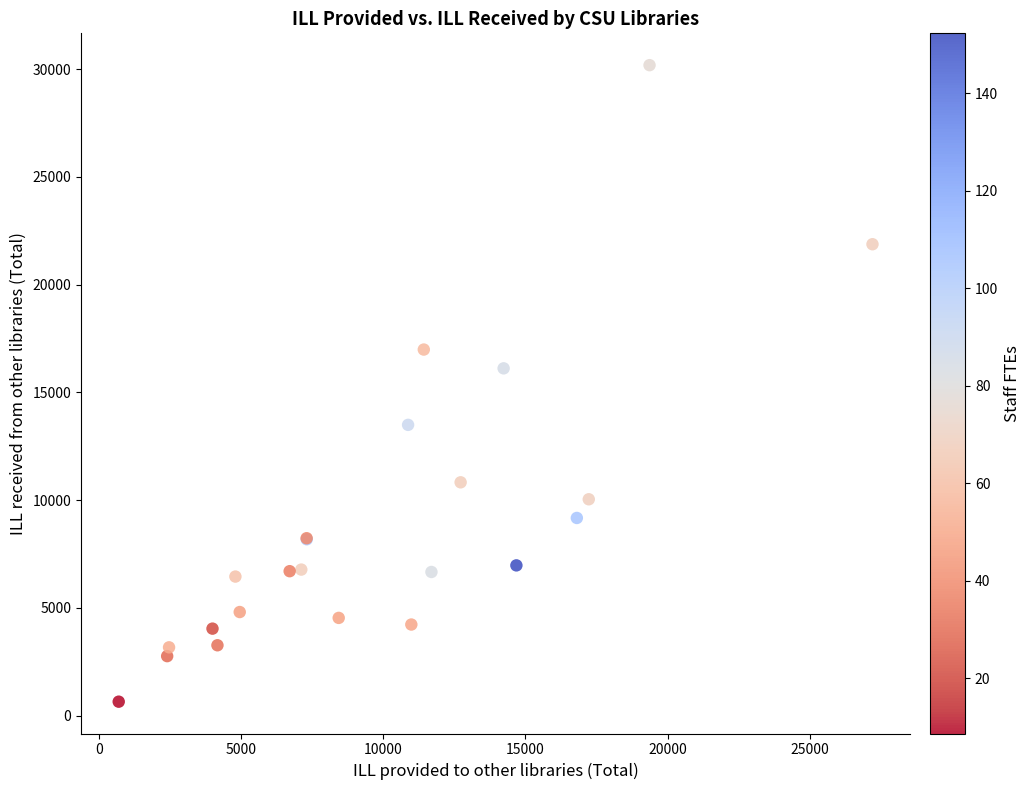

What Y value in the scatter plot is closest to 15411?

16111